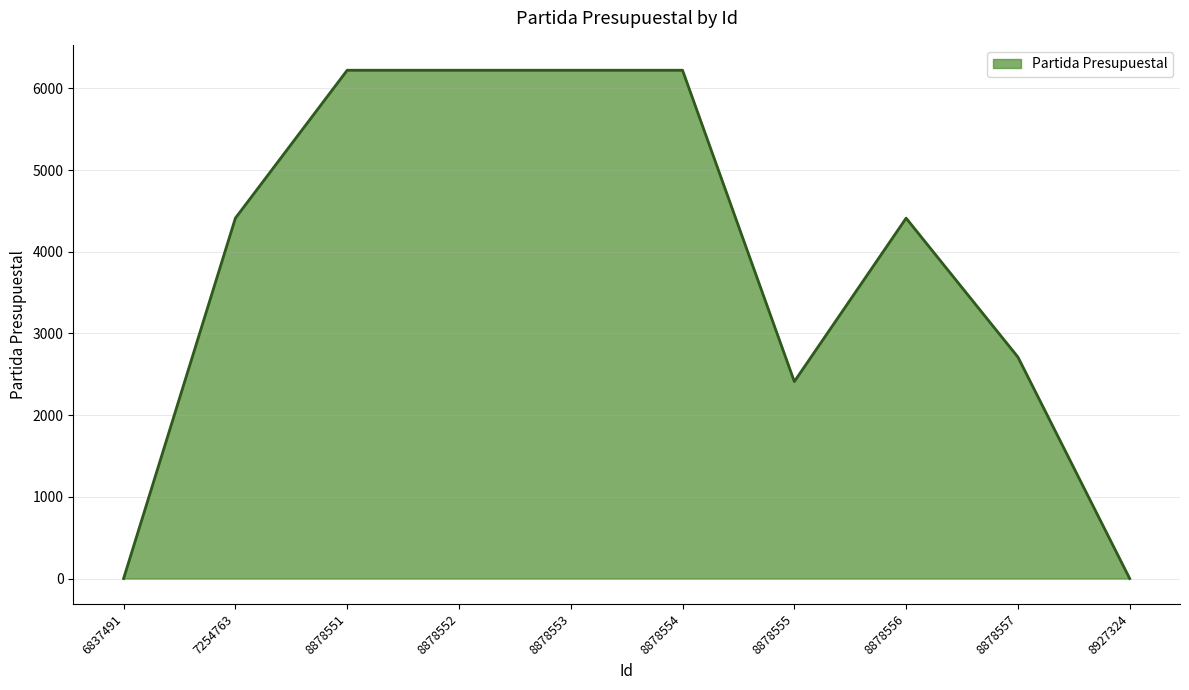

What is the difference between the maximum and minimum values?

6221